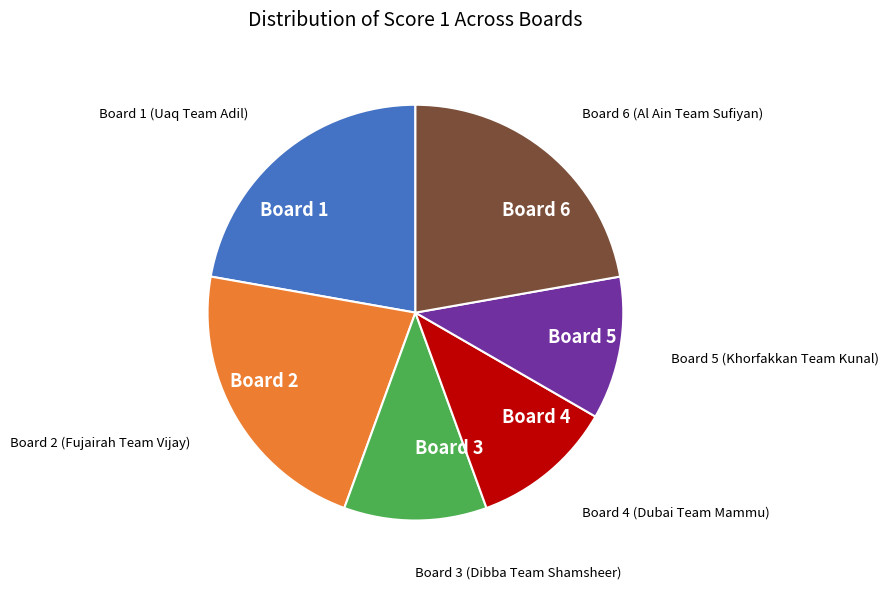

Between Board 2 and Board 3, which is larger?

Board 2